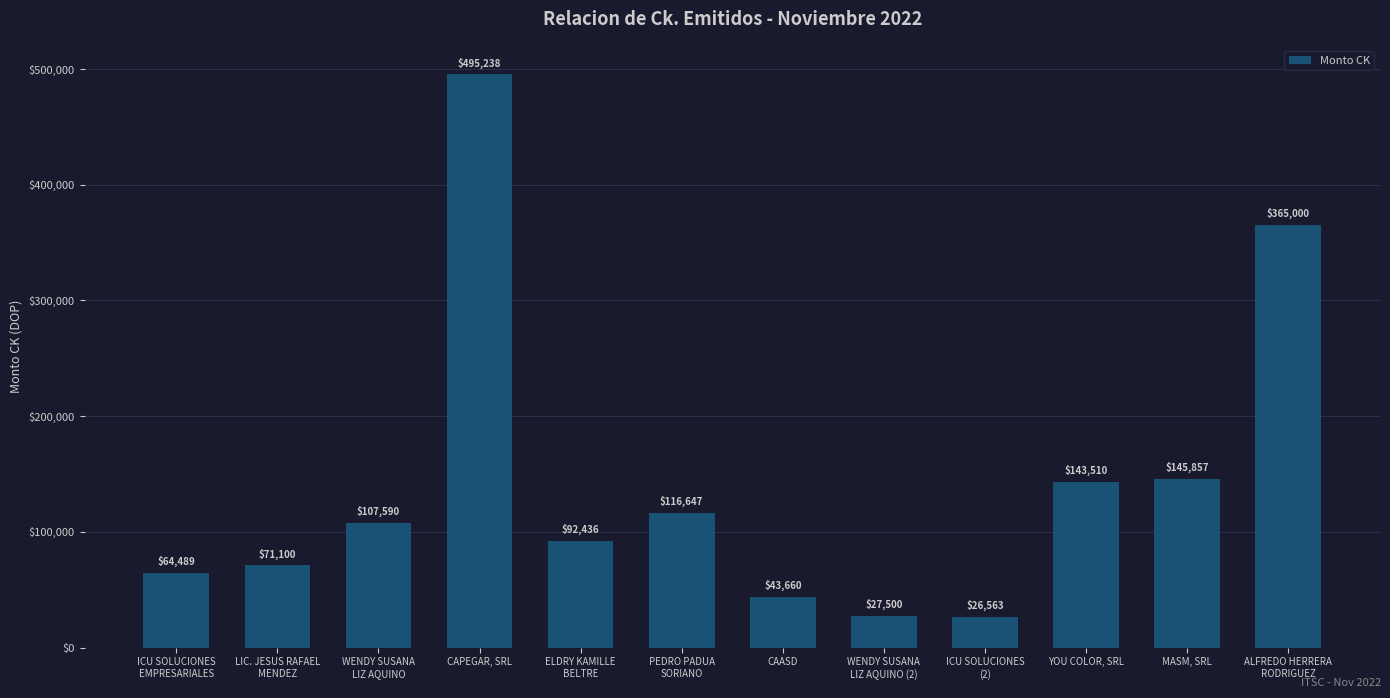

How many values are below 107590?

6